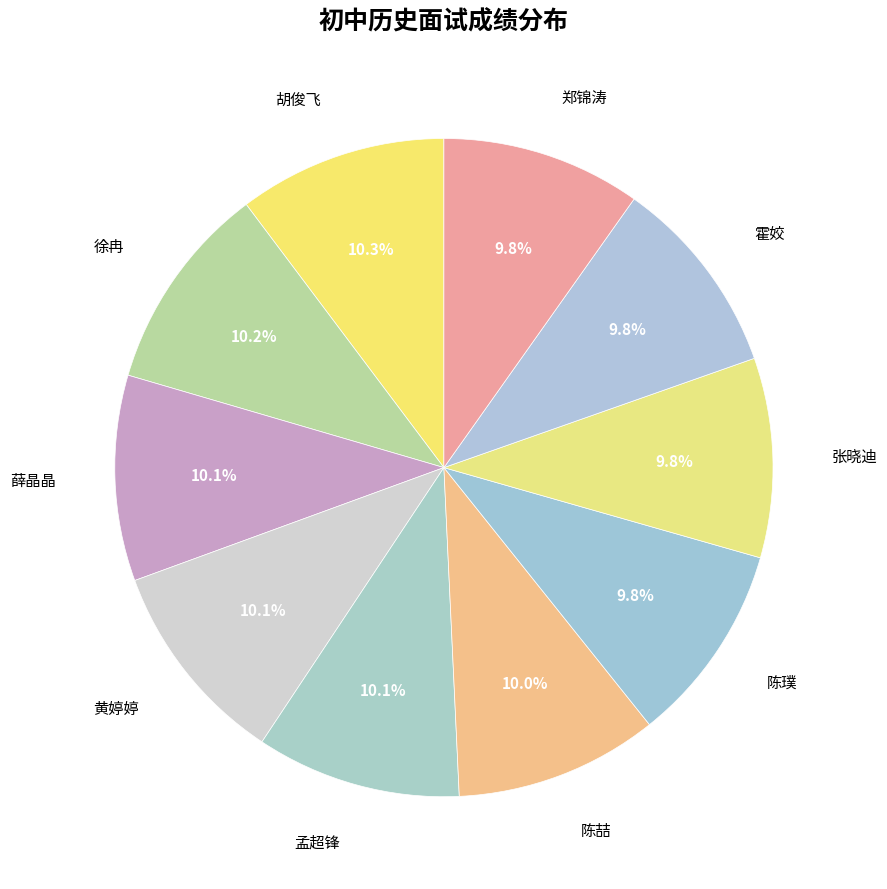

To the nearest percent, what is the average slice percentage?

10%